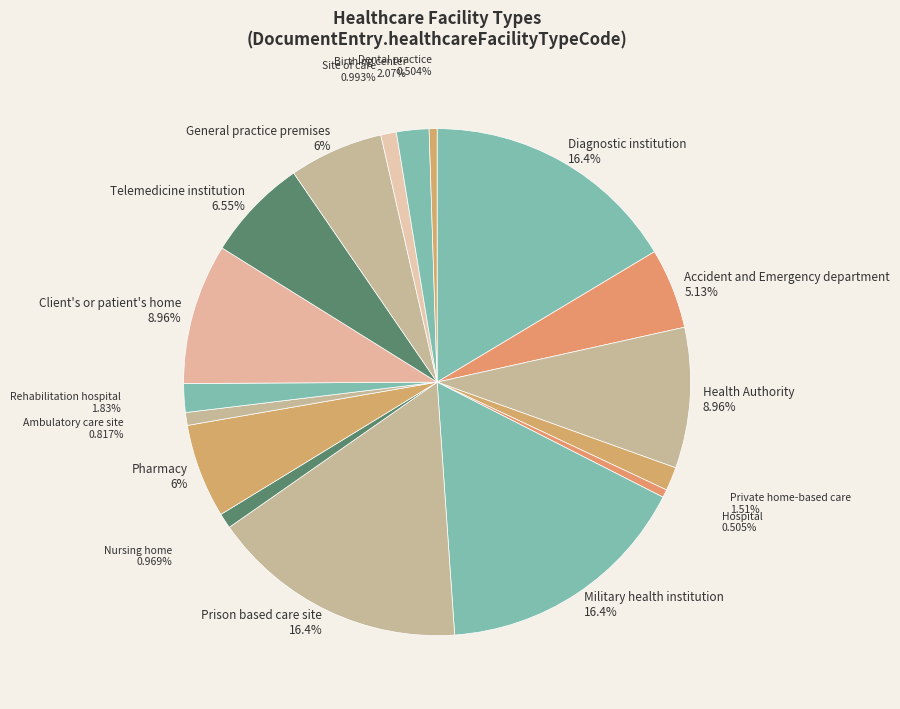

What is the ratio of the value at Client's or patient's home to the value at Diagnostic institution?

0.5